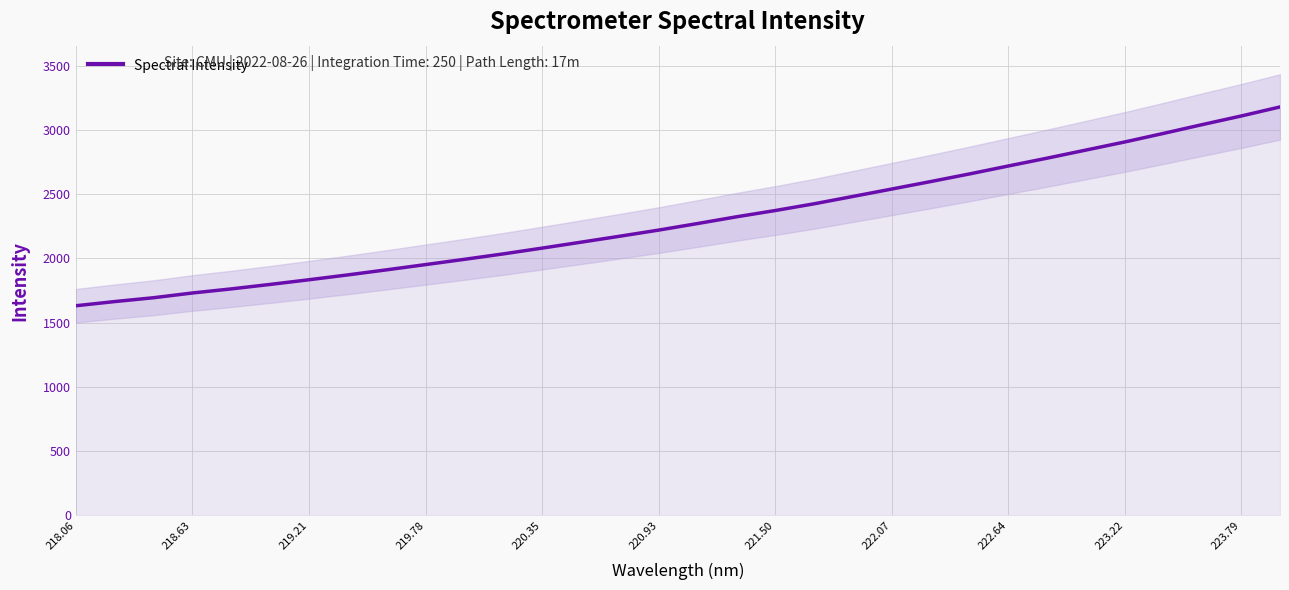

What is the minimum value for Spectral Intensity?

1631.6